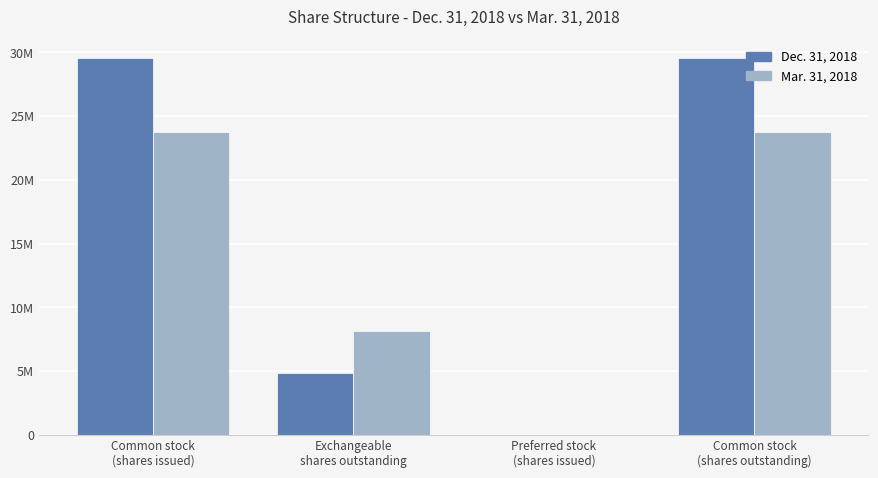

Between Preferred stock
(shares issued) and Exchangeable
shares outstanding, which is larger?

Exchangeable
shares outstanding